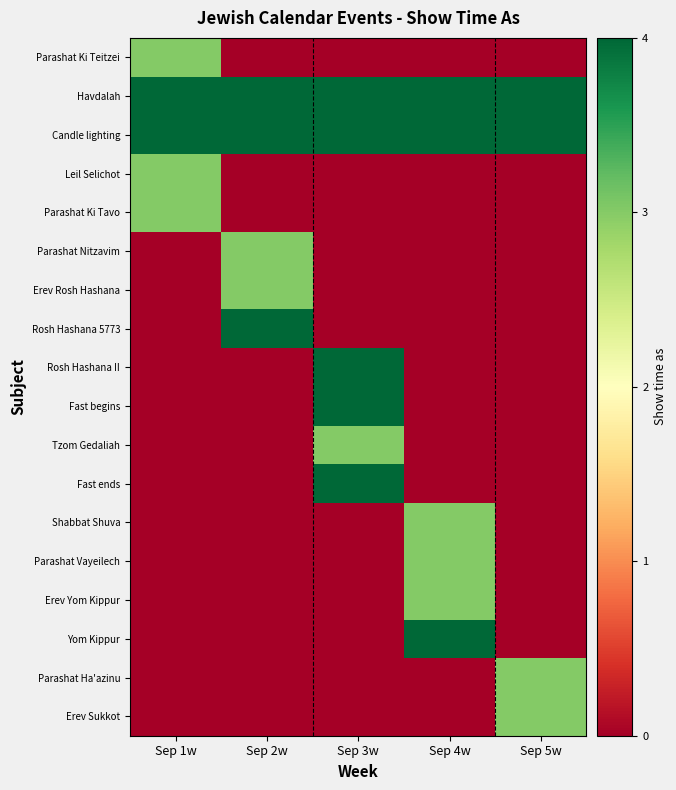

Reading left to right, extract all data points from this chart.

Parashat Ki Teitzei: Sep 1w=3	Sep 2w=0	Sep 3w=0	Sep 4w=0	Sep 5w=0
Havdalah: Sep 1w=4	Sep 2w=4	Sep 3w=4	Sep 4w=4	Sep 5w=4
Candle lighting: Sep 1w=4	Sep 2w=4	Sep 3w=4	Sep 4w=4	Sep 5w=4
Leil Selichot: Sep 1w=3	Sep 2w=0	Sep 3w=0	Sep 4w=0	Sep 5w=0
Parashat Ki Tavo: Sep 1w=3	Sep 2w=0	Sep 3w=0	Sep 4w=0	Sep 5w=0
Parashat Nitzavim: Sep 1w=0	Sep 2w=3	Sep 3w=0	Sep 4w=0	Sep 5w=0
Erev Rosh Hashana: Sep 1w=0	Sep 2w=3	Sep 3w=0	Sep 4w=0	Sep 5w=0
Rosh Hashana 5773: Sep 1w=0	Sep 2w=4	Sep 3w=0	Sep 4w=0	Sep 5w=0
Rosh Hashana II: Sep 1w=0	Sep 2w=0	Sep 3w=4	Sep 4w=0	Sep 5w=0
Fast begins: Sep 1w=0	Sep 2w=0	Sep 3w=4	Sep 4w=0	Sep 5w=0
Tzom Gedaliah: Sep 1w=0	Sep 2w=0	Sep 3w=3	Sep 4w=0	Sep 5w=0
Fast ends: Sep 1w=0	Sep 2w=0	Sep 3w=4	Sep 4w=0	Sep 5w=0
Shabbat Shuva: Sep 1w=0	Sep 2w=0	Sep 3w=0	Sep 4w=3	Sep 5w=0
Parashat Vayeilech: Sep 1w=0	Sep 2w=0	Sep 3w=0	Sep 4w=3	Sep 5w=0
Erev Yom Kippur: Sep 1w=0	Sep 2w=0	Sep 3w=0	Sep 4w=3	Sep 5w=0
Yom Kippur: Sep 1w=0	Sep 2w=0	Sep 3w=0	Sep 4w=4	Sep 5w=0
Parashat Ha'azinu: Sep 1w=0	Sep 2w=0	Sep 3w=0	Sep 4w=0	Sep 5w=3
Erev Sukkot: Sep 1w=0	Sep 2w=0	Sep 3w=0	Sep 4w=0	Sep 5w=3